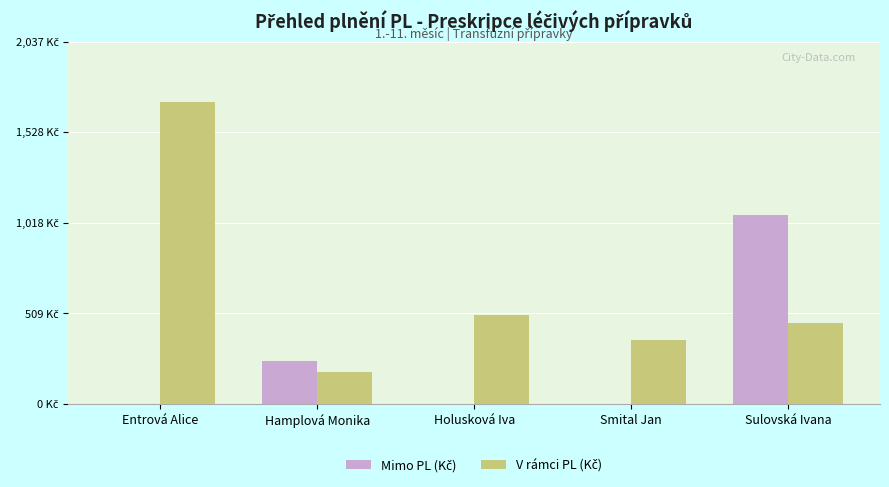

Between Sulovská Ivana and Entrová Alice, which is larger?

Sulovská Ivana